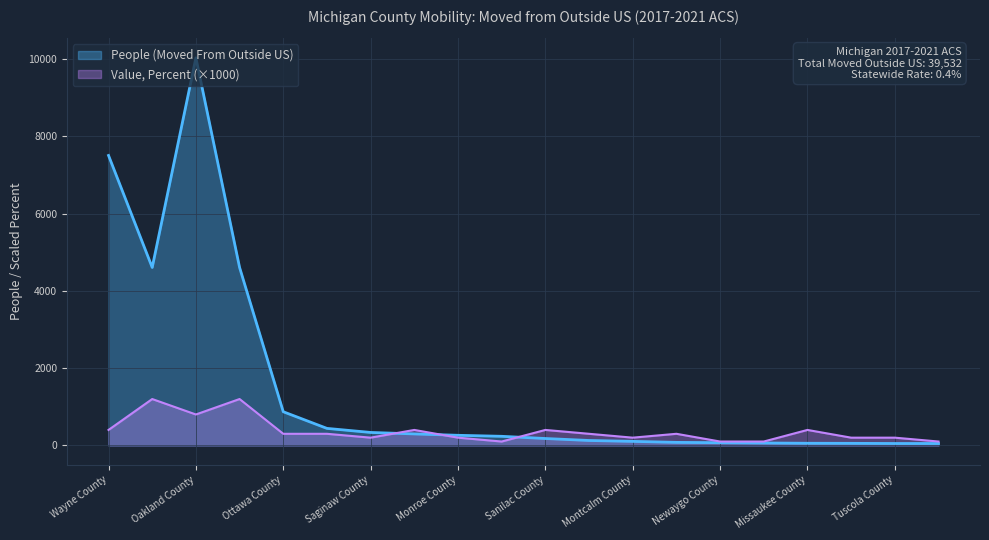

After their last crossing, which series has the higher values: People (Moved From Outside US) or Value (Percent)?

Value (Percent)